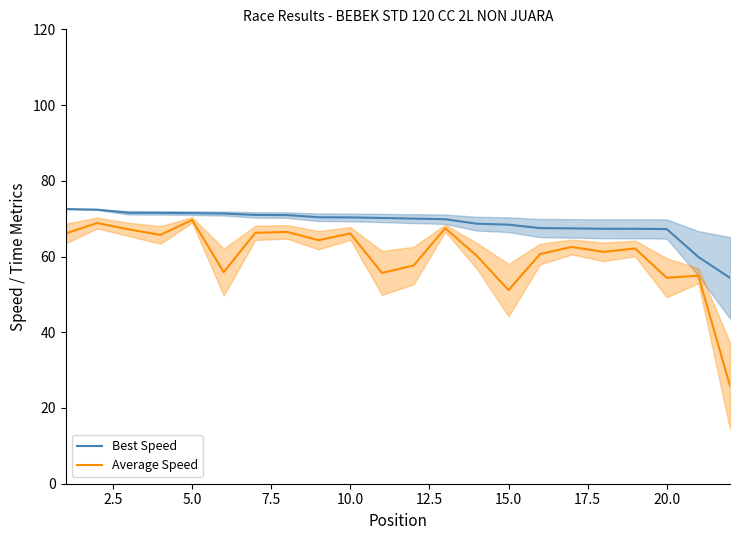

In Average Speed, how many points are lower than both neighbors (excluding endpoints)?

7